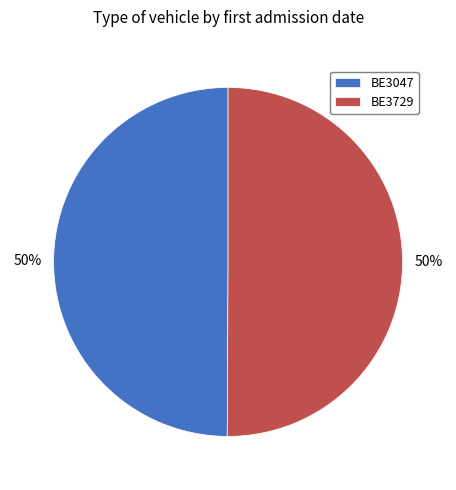

Do BE3047 and BE3729 together represent more than half of the pie?

Yes